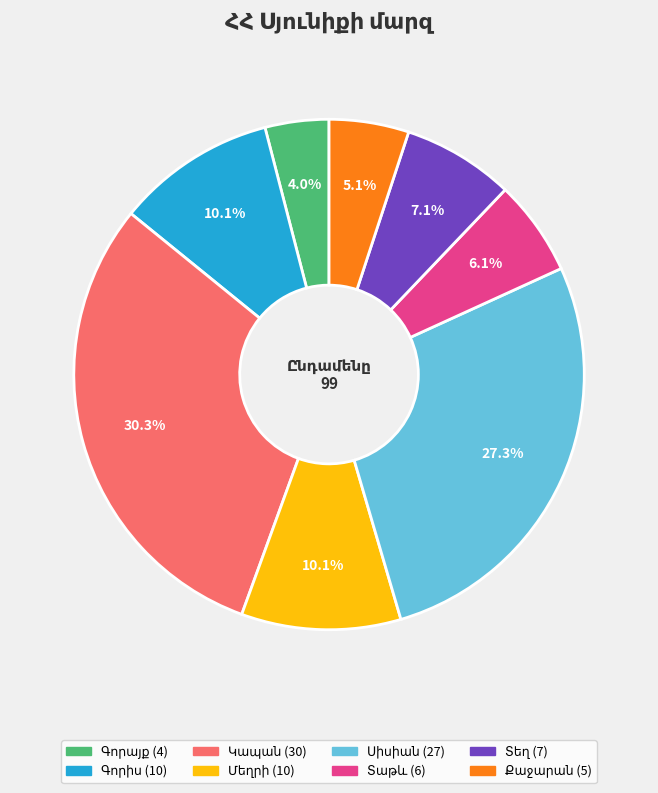

Is there any slice that represents more than half of the pie?

No